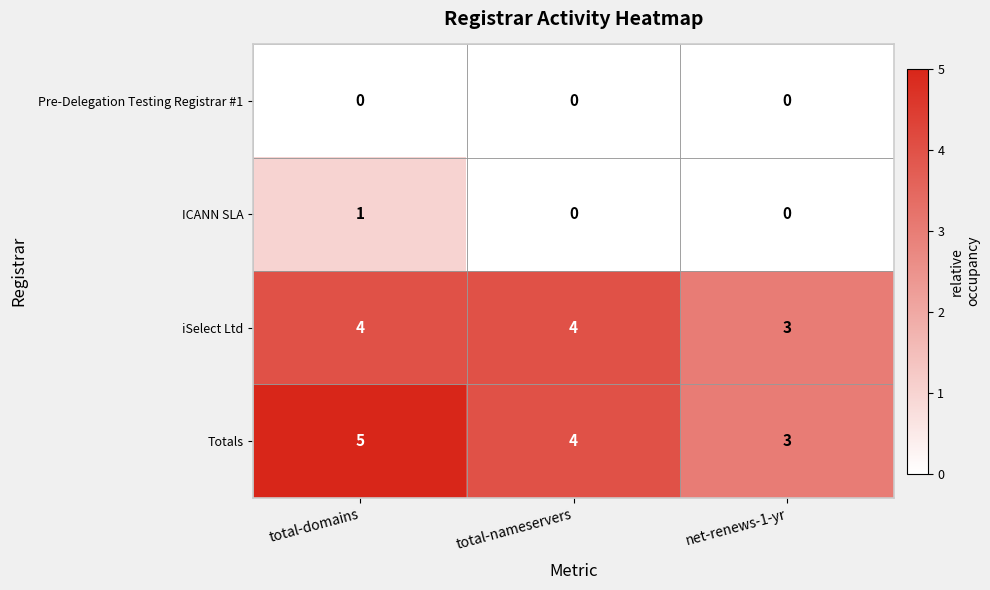

The Pre-Delegation Testing Registrar #1 series shows 0 at total-domains. True or false?

True